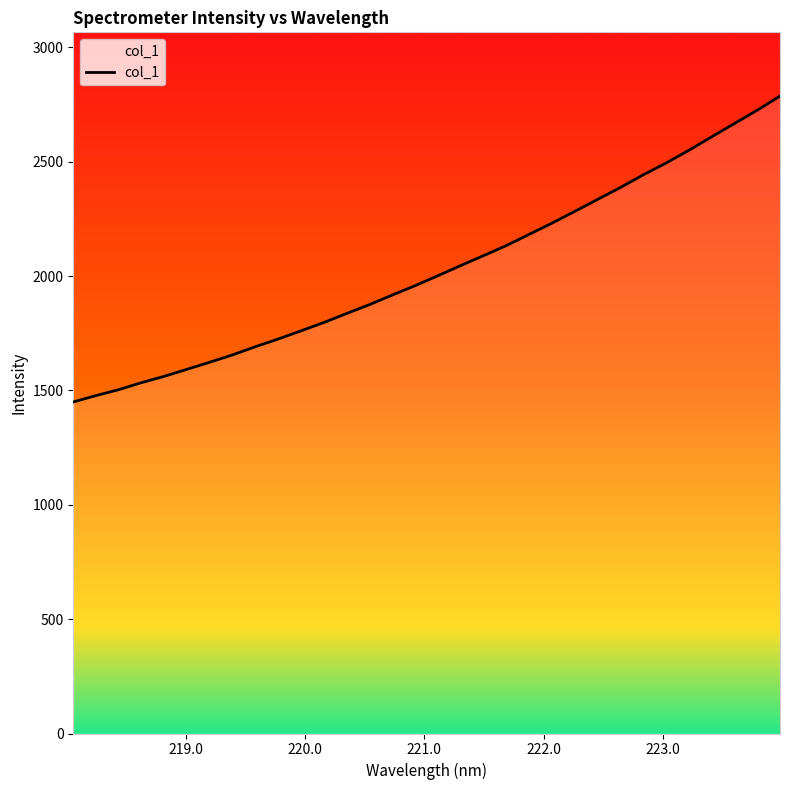

What is the average value?

2029.0